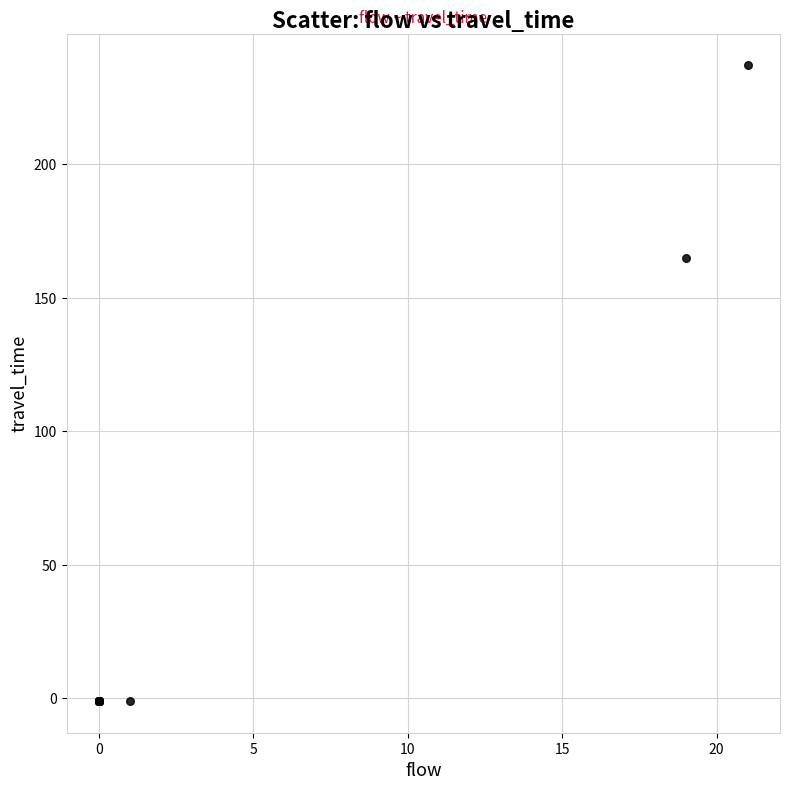

What Y value in the scatter plot is closest to 118?

165